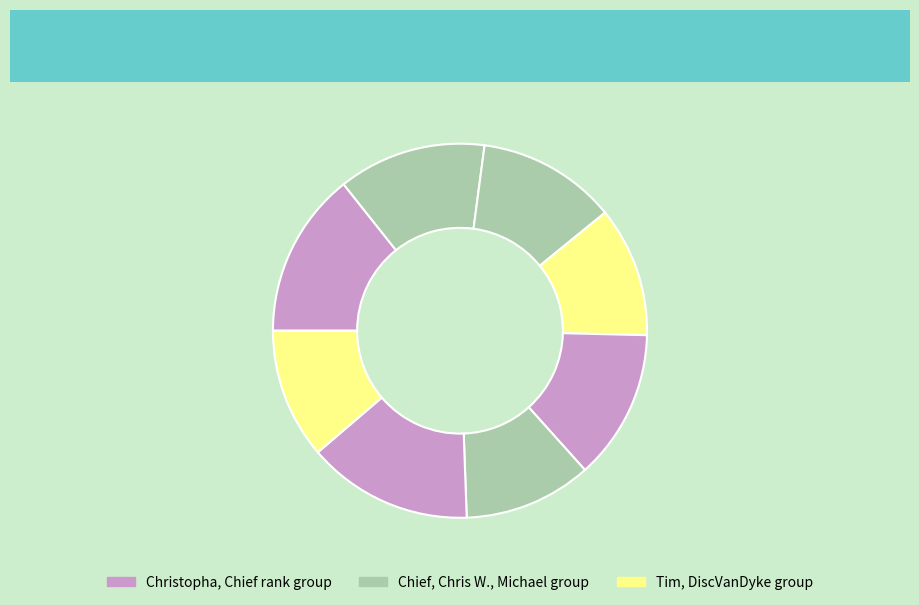

How many slices are in this pie chart?

8